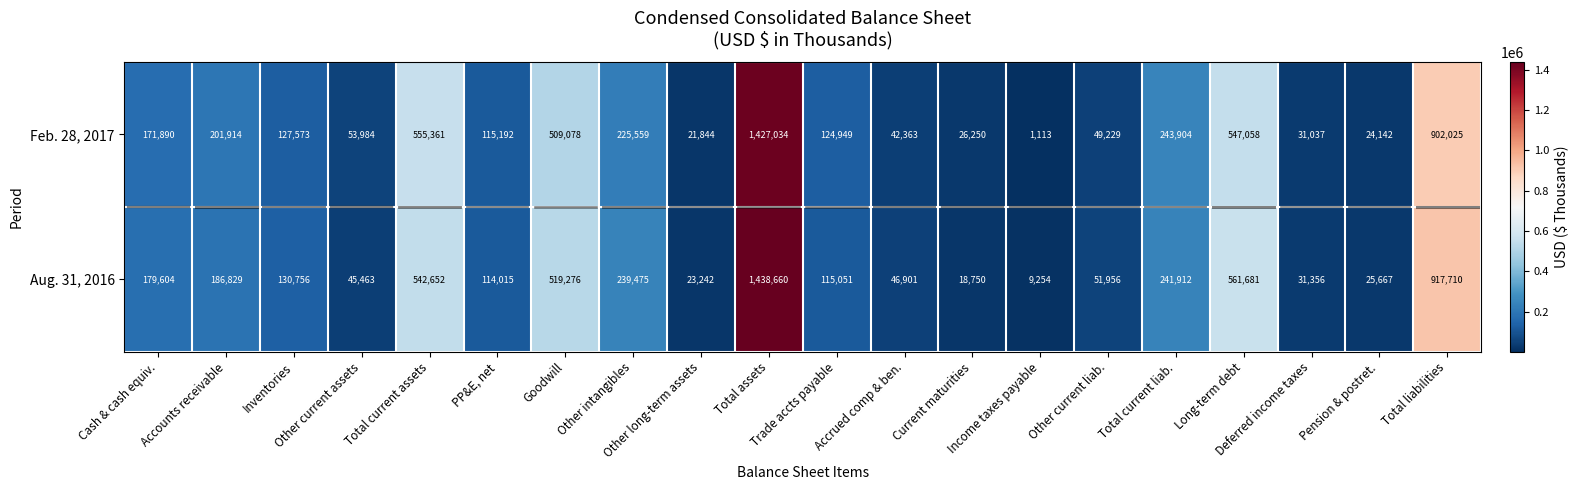

Count the number of categories in the chart.

20